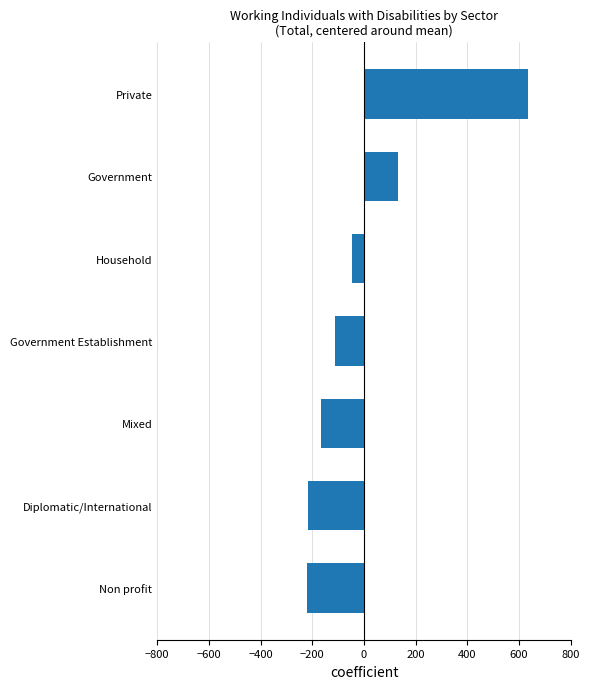

Which label corresponds to the largest value in the chart?

Private